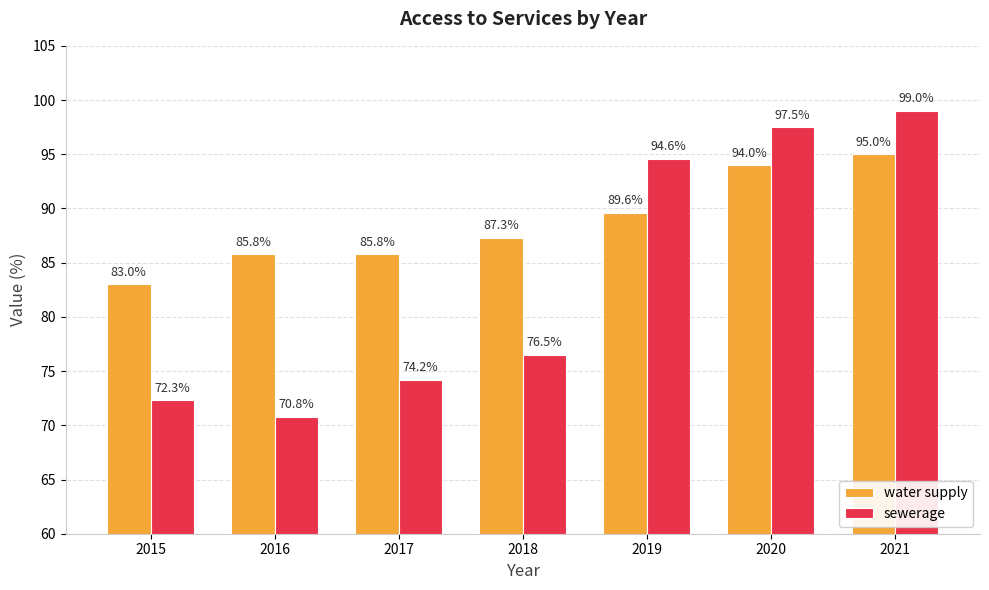

What is the highest value of the water supply series?

95.0